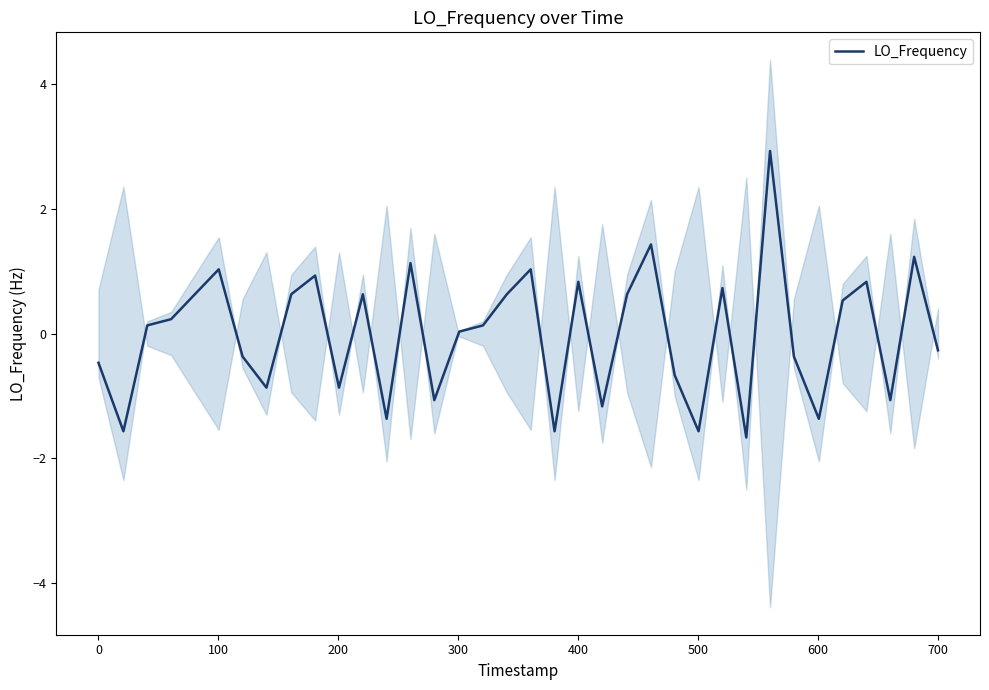

Count the number of data series in this chart.

1